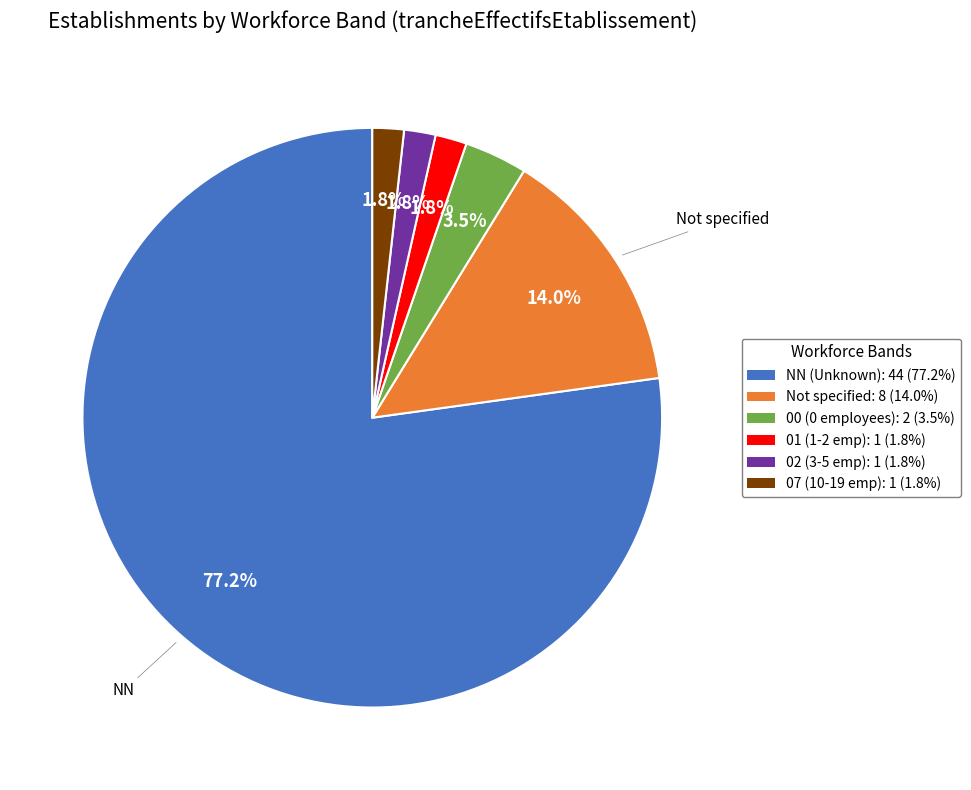

Is there any slice that represents more than half of the pie?

Yes